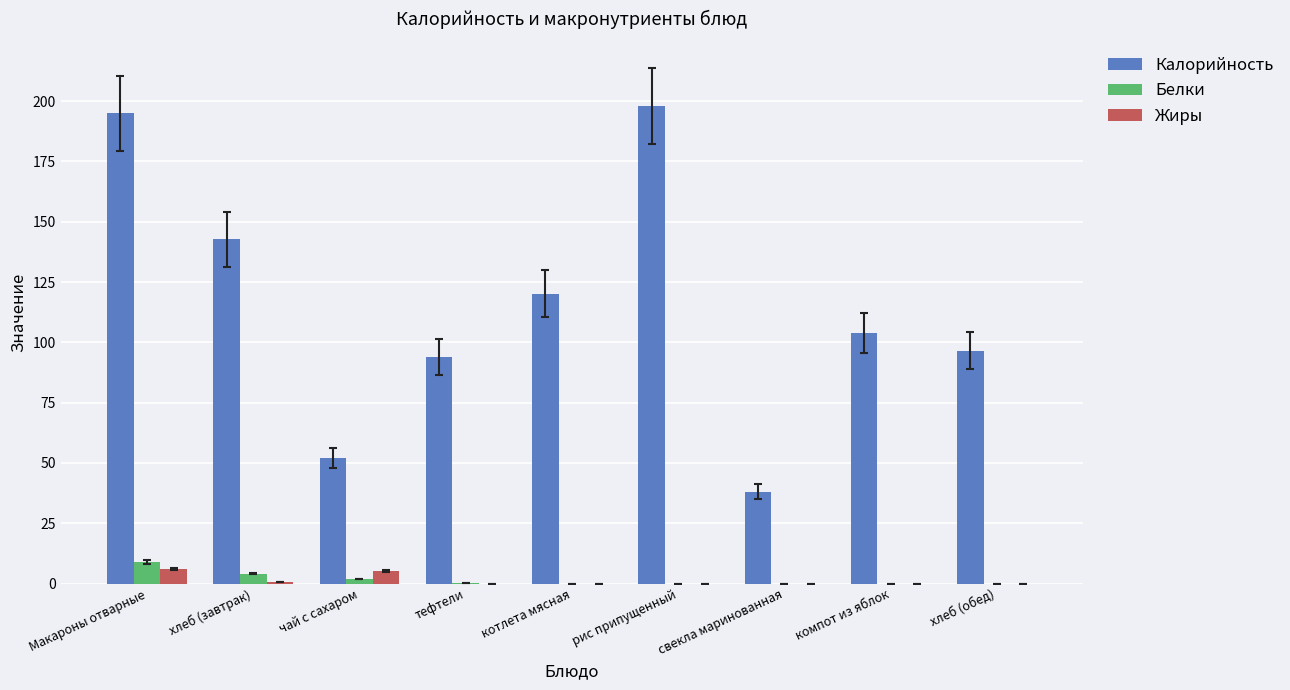

Is it true that Белки equals 9.0 at Макароны отварные?

True